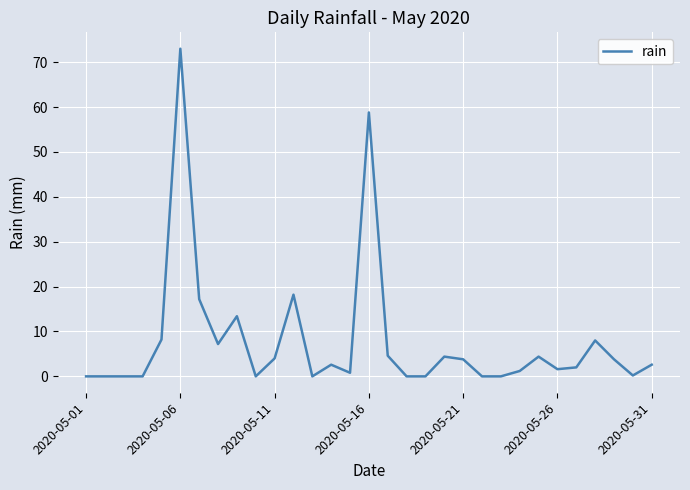

Where is the first local minimum?

7